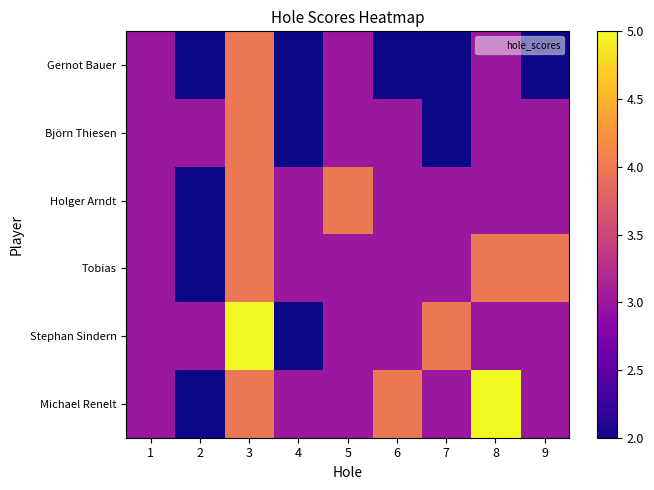

What is the total value across all series at 3?

25